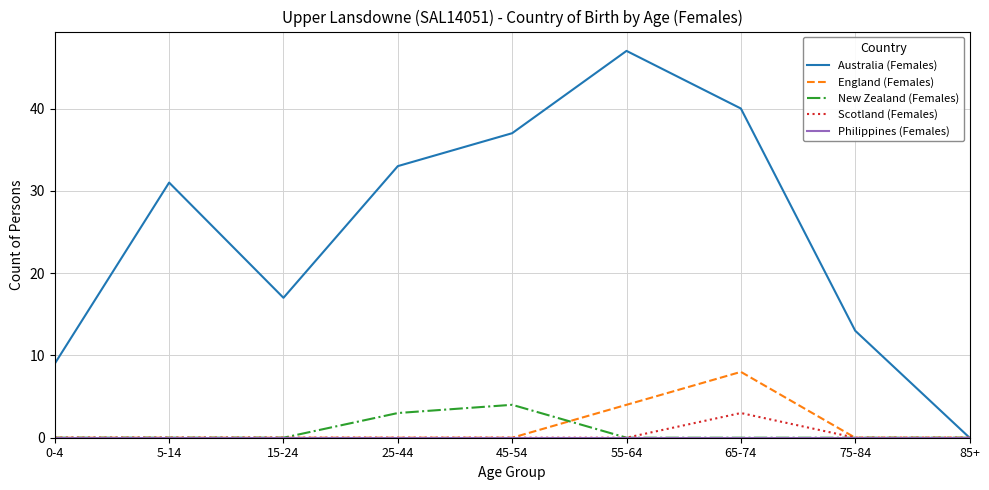

What is the total value across all series at 45-54?

41